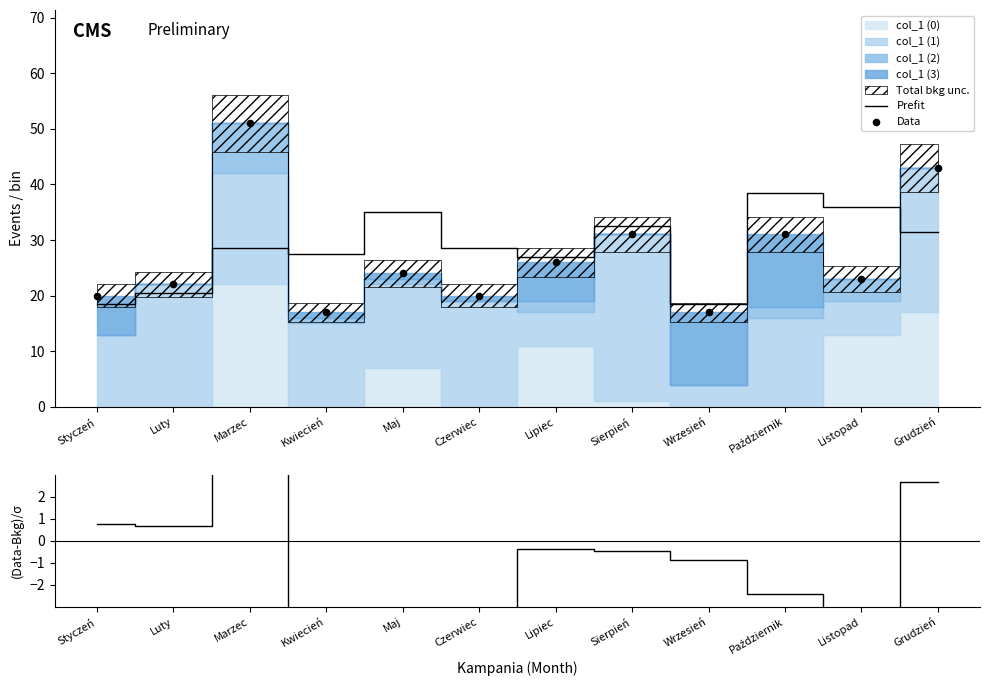

Is the value of (Data-Bkg)/σ at Maj greater than the value of Prefit at Październik?

No